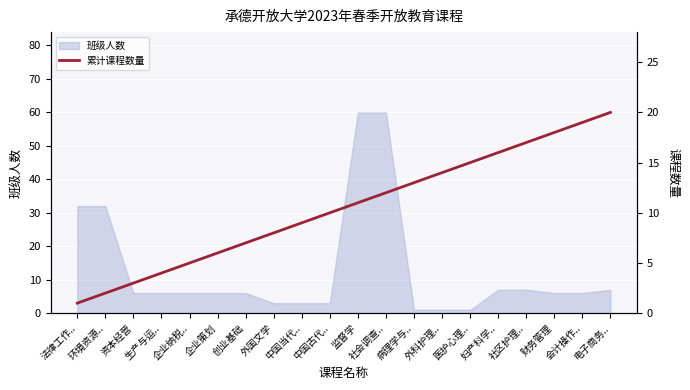

True or false: the data has more than 0 interior local peaks.

False